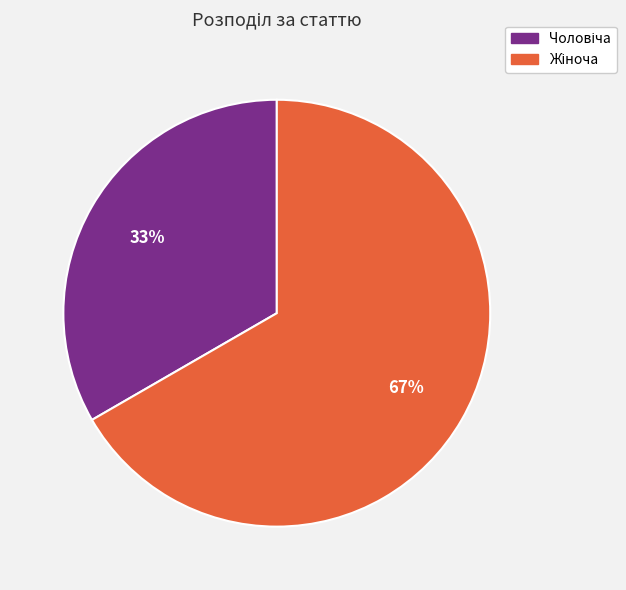

Is there any slice that represents more than half of the pie?

Yes